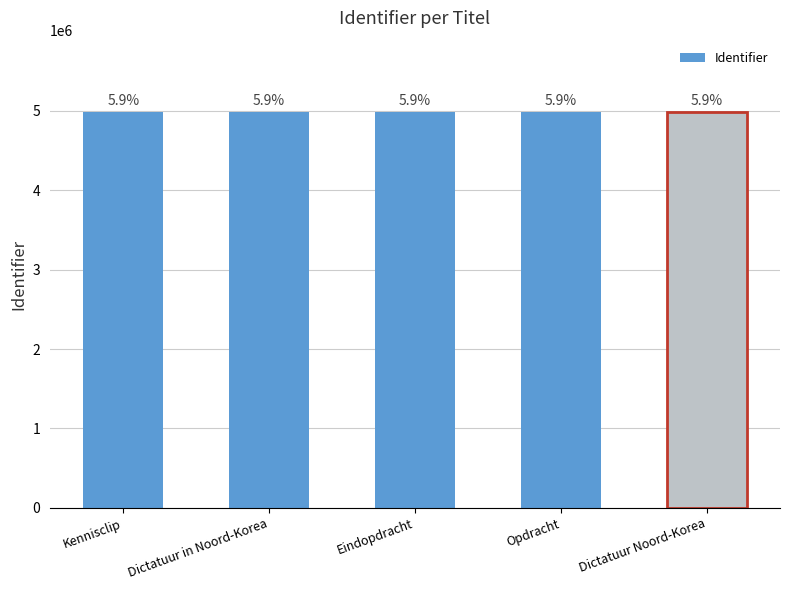

List the labels in order of value, smallest first.

Dictatuur Noord-Korea, Opdracht, Eindopdracht, Dictatuur in Noord-Korea, Kennisclip